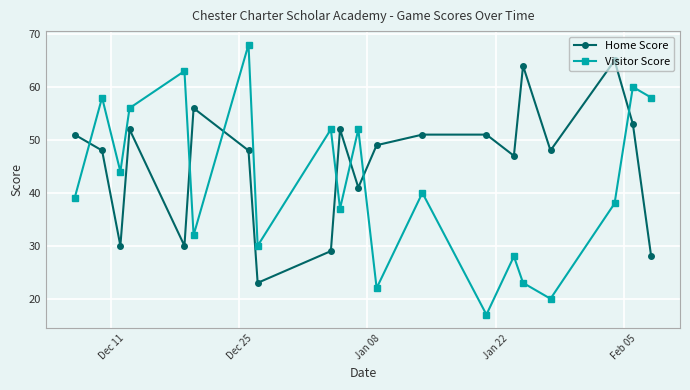

List the series in order of their peak value, lowest first.

Home Score, Visitor Score